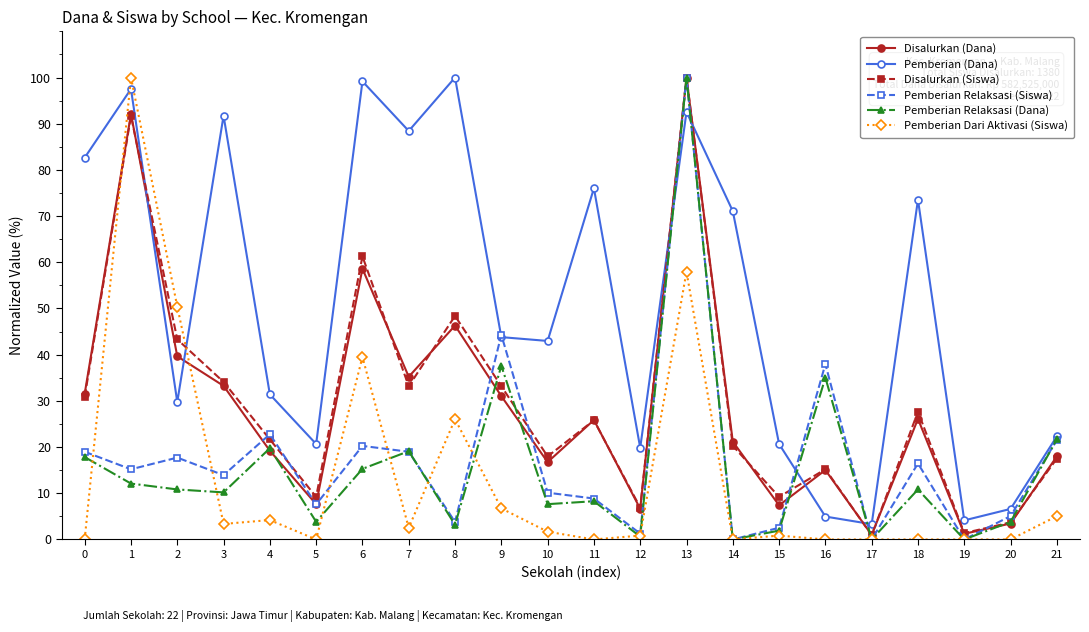

How many data points in Pemberian Relaksasi (Siswa) are above 15?

11